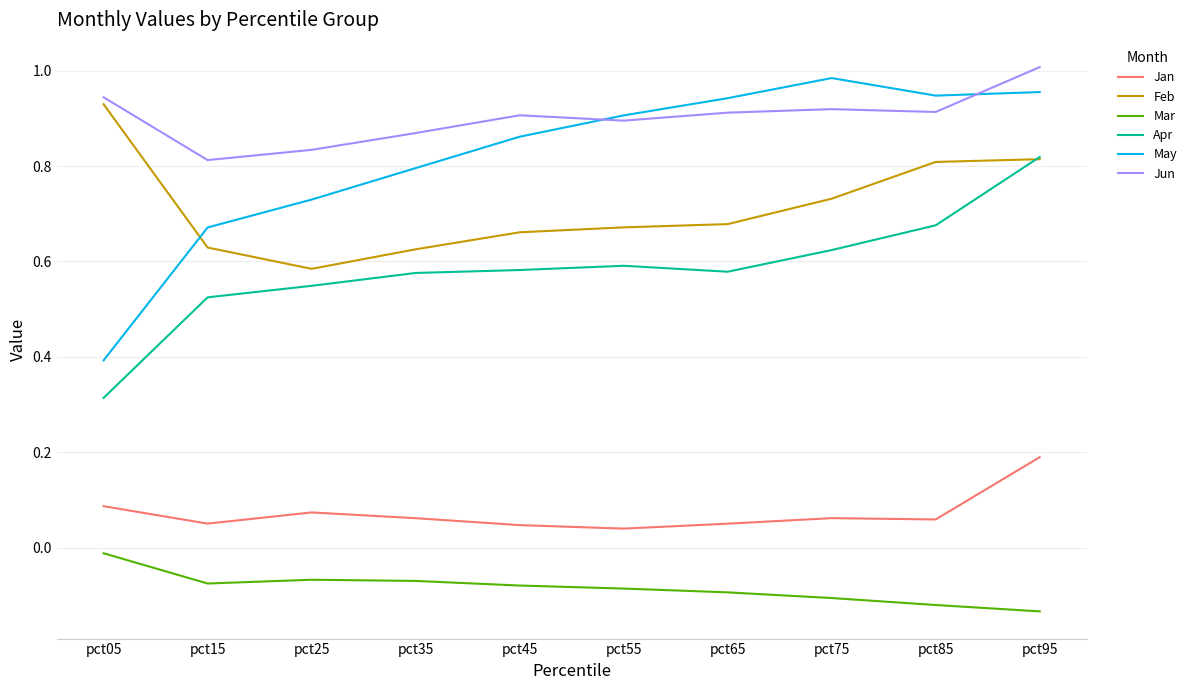

At which label is Feb closest to 0?

pct25